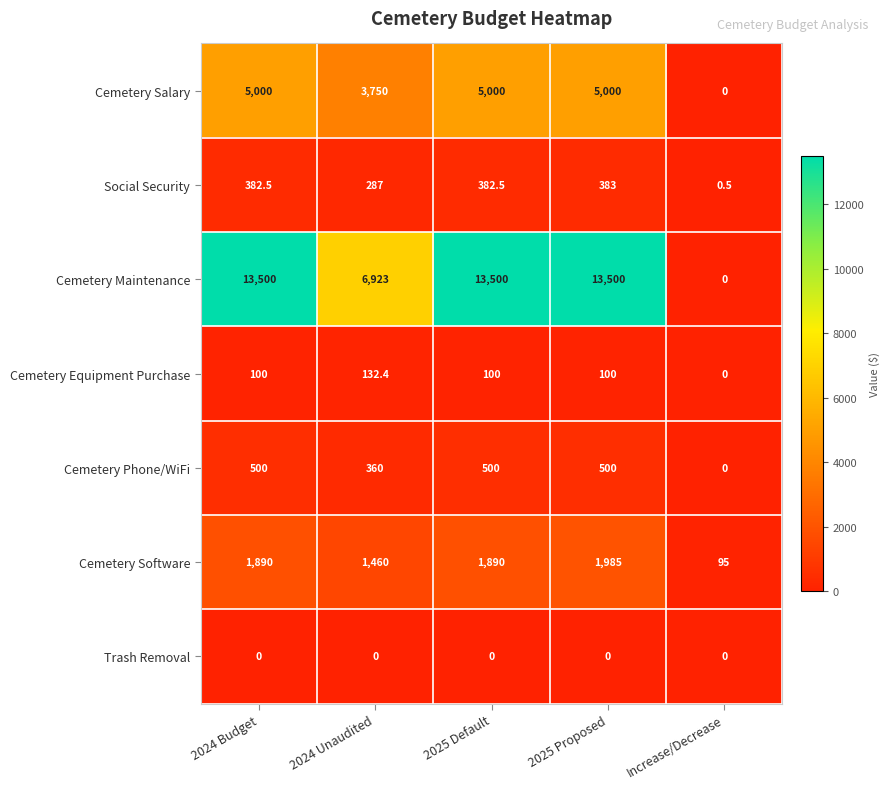

What is the total value across all series at Increase/Decrease?

95.5